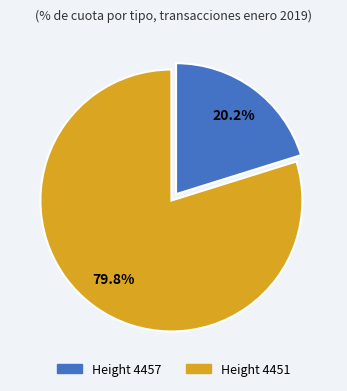

Is there a majority slice in this chart?

Yes